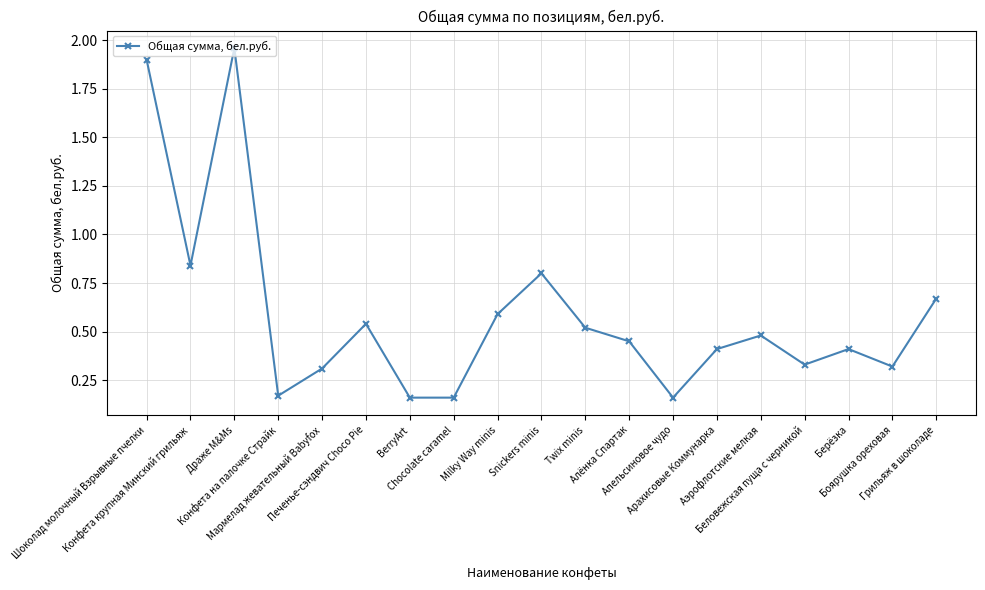

How many interior local peaks (higher than both neighbors) does the data have?

5